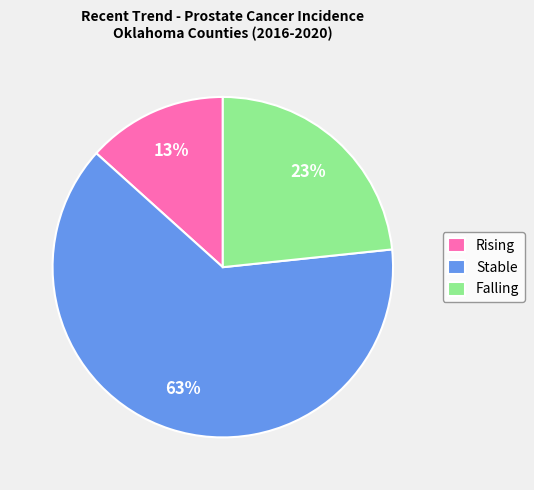

To the nearest percent, what is the average slice percentage?

33%